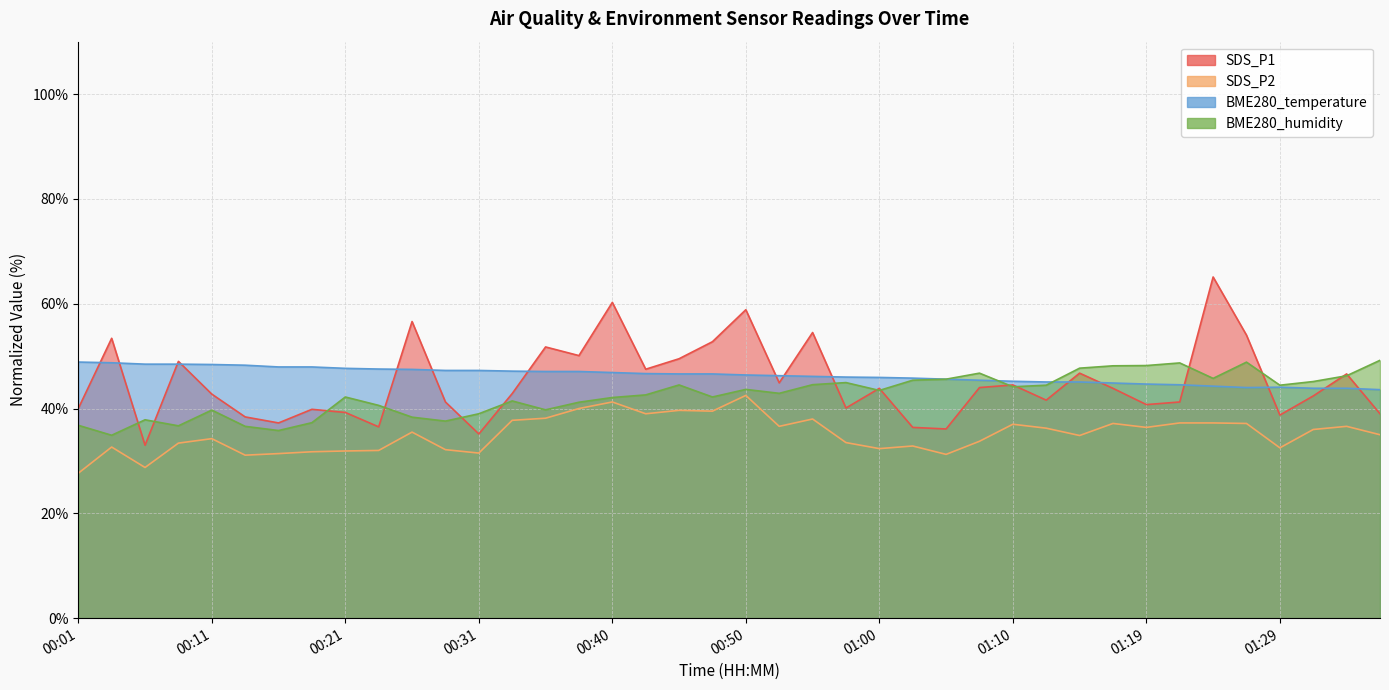

At which label does BME280_temperature reach its peak?

00:01